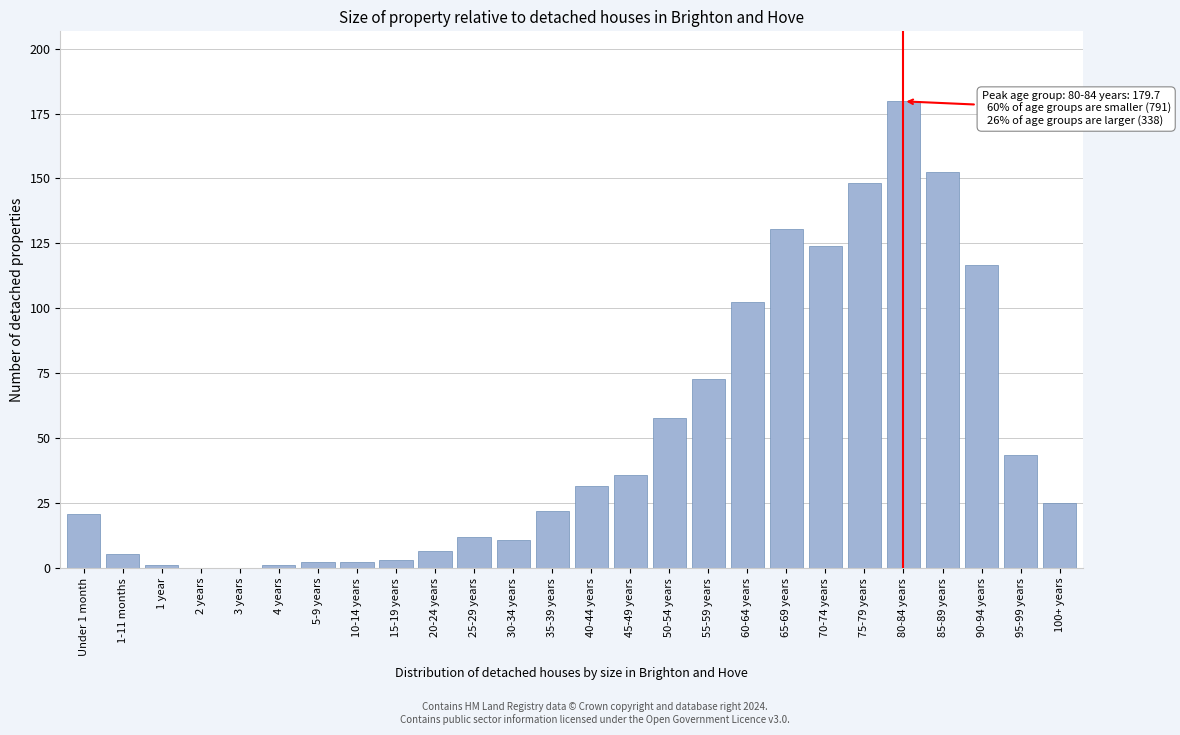

Reading left to right, what are all the values shown in this chart?

Under 1 month=20.7	1-11 months=5.4	1 year=1.1	2 years=0.0	3 years=0.0	4 years=1.1	5-9 years=2.2	10-14 years=2.2	15-19 years=3.3	20-24 years=6.5	25-29 years=12.0	30-34 years=10.9	35-39 years=21.8	40-44 years=31.6	45-49 years=35.9	50-54 years=57.7	55-59 years=73.0	60-64 years=102.4	65-69 years=130.7	70-74 years=124.2	75-79 years=148.1	80-84 years=179.7	85-89 years=152.5	90-94 years=116.5	95-99 years=43.6	100+ years=25.0